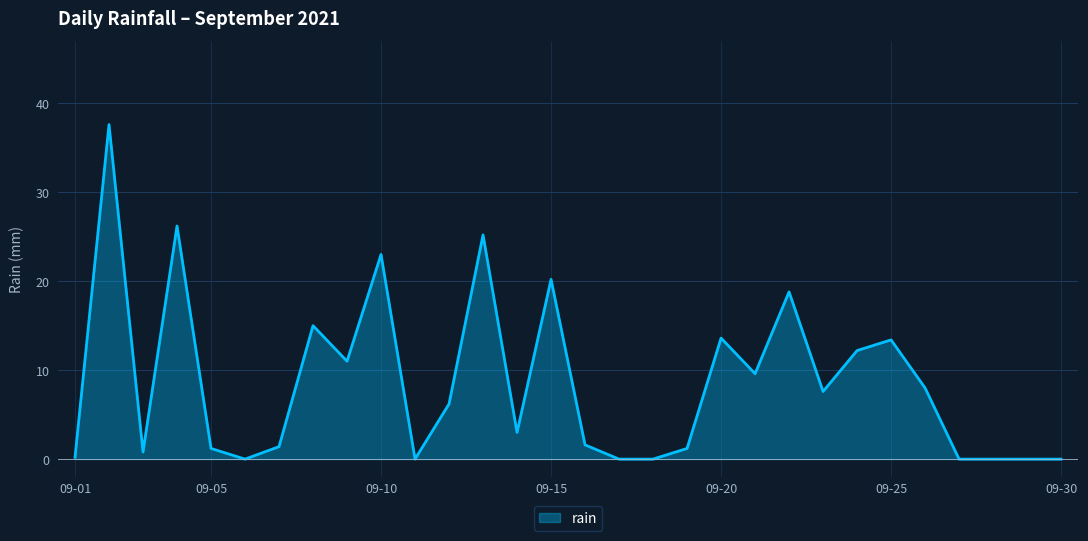

What is the difference between the maximum and minimum values?

37.6